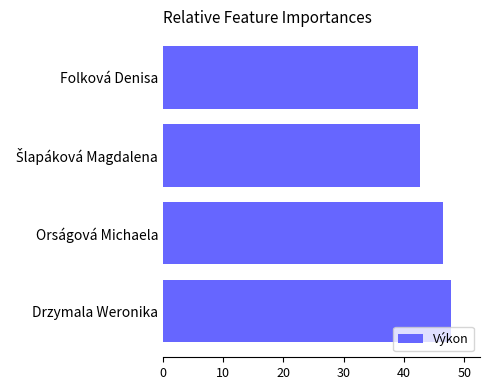

What is the average value?

44.8